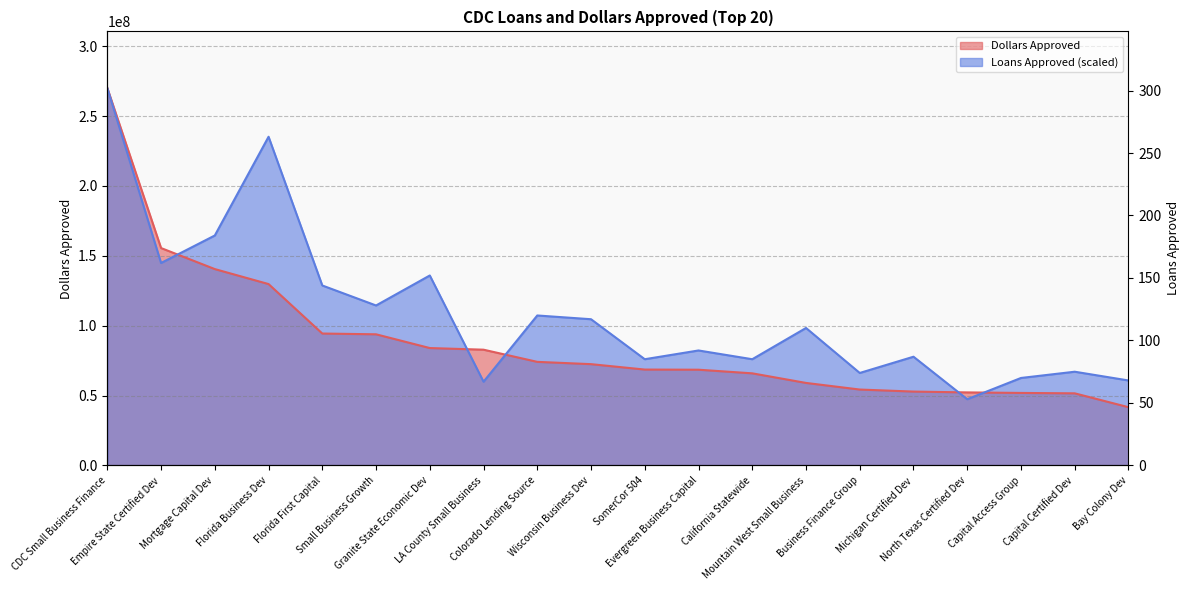

What is the label of the 1st point from the left?

CDC Small Business Finance